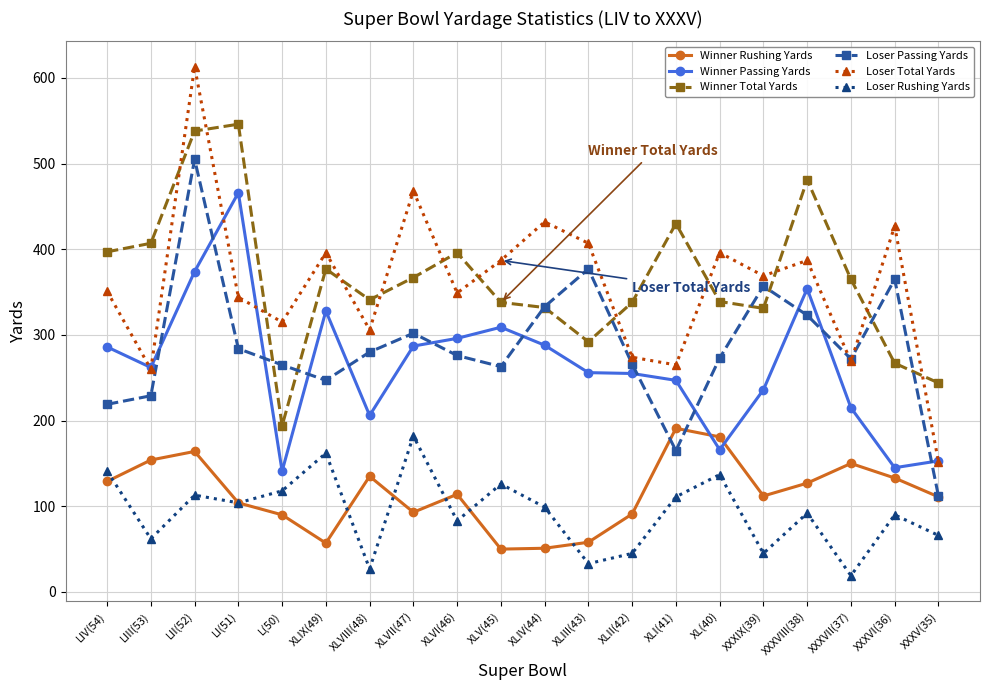

What is the label of the 15th point from the left?

XL(40)